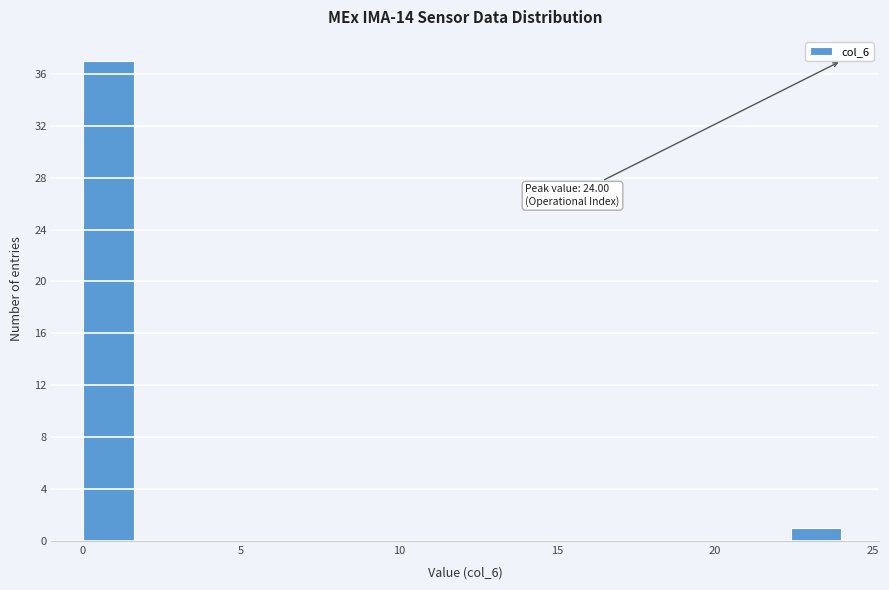

Around what value on the x-axis is the tallest bar? Give the approximate position of its centre, as read against the axis.

1.0